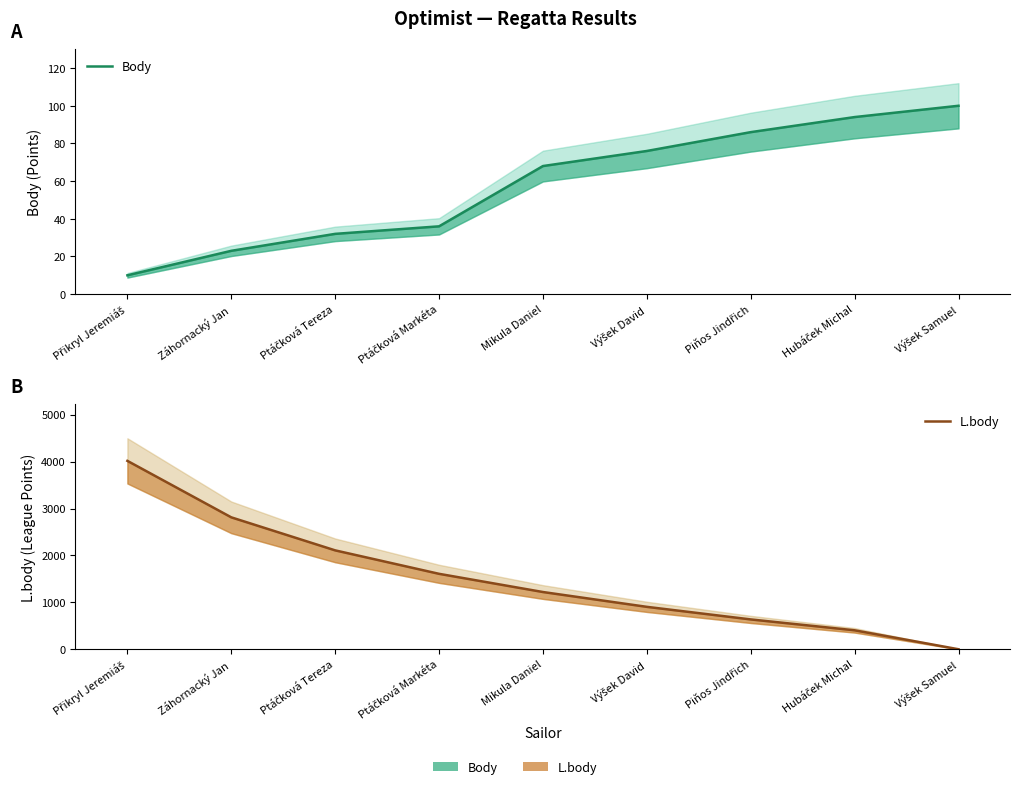

Reading right to left, what are all the values shown in this chart?

Body: 100	94	86	76	68	36	32	23	10
L.body: 0	404	636	904	1220	1608	2108	2812	4016